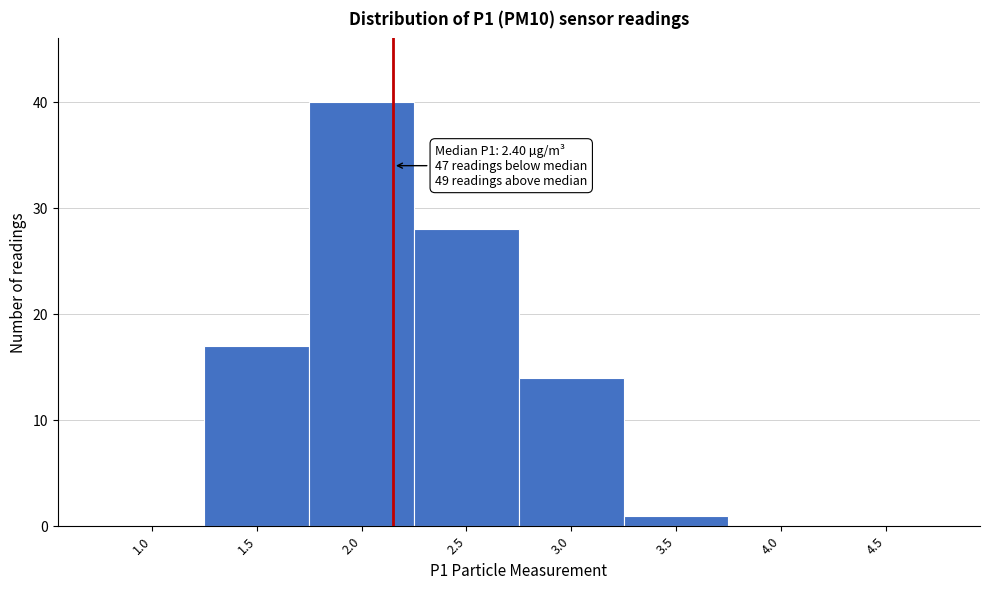

Reading left to right, list all the values displayed in this chart.

1.0=0	1.5=17	2.0=40	2.5=28	3.0=14	3.5=1	4.0=0	4.5=0